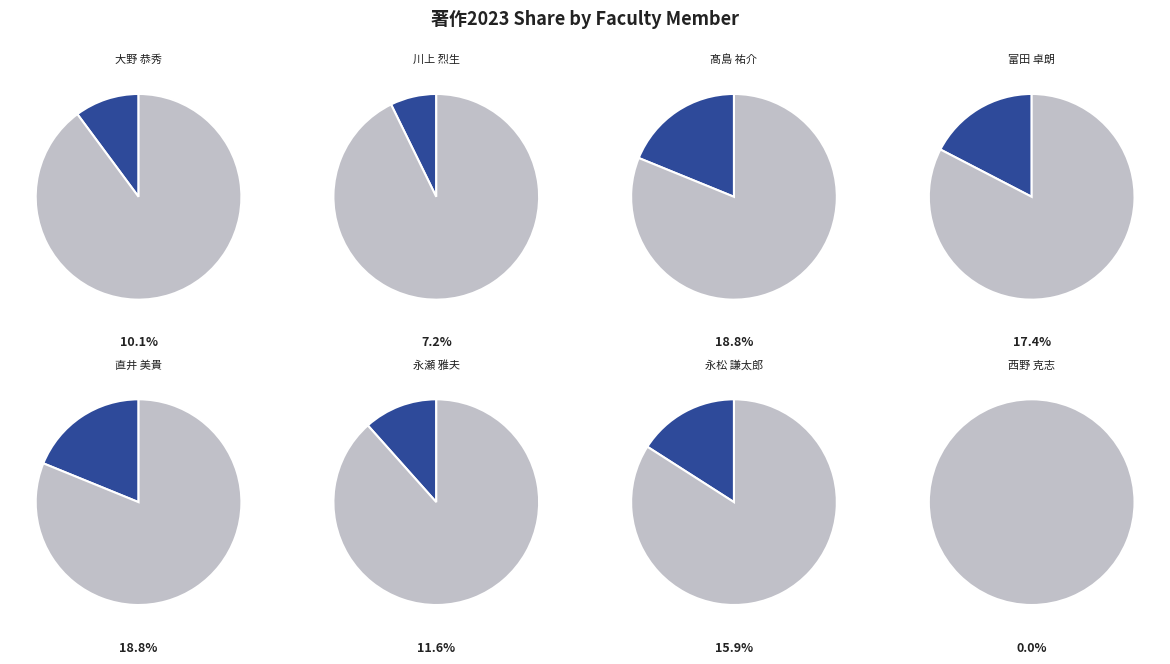

How much of the chart is everything except 川上 烈生?

92.8%